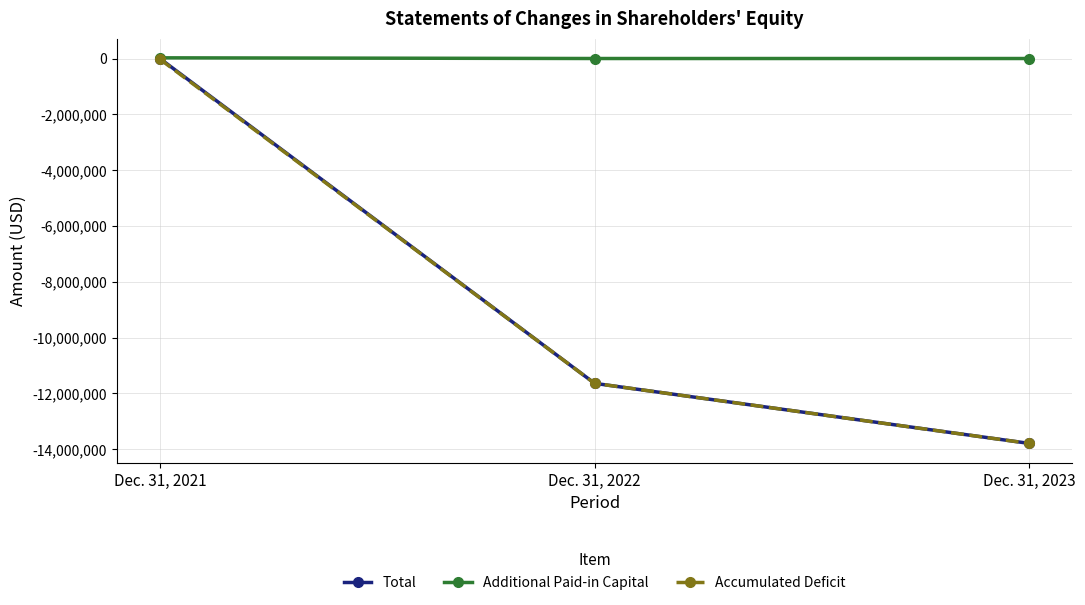

Between Dec. 31, 2021 and Dec. 31, 2022, which series saw the biggest shift?

Total